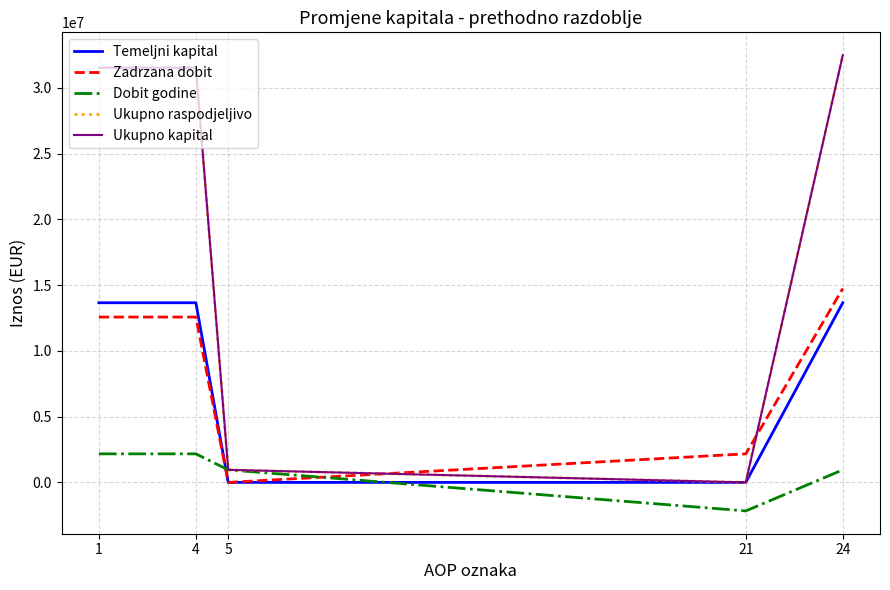

Does the chart have visible grid lines?

Yes